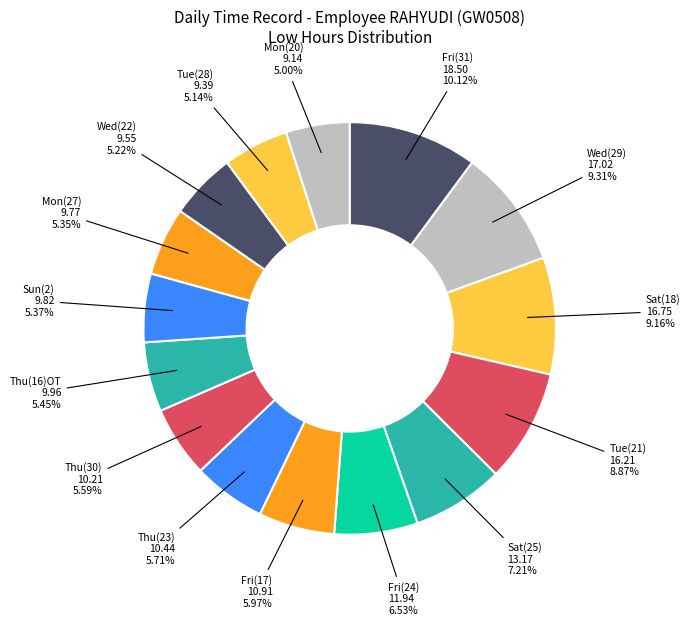

What percentage do Wed(22) and Sun(2) together represent?

10.6%